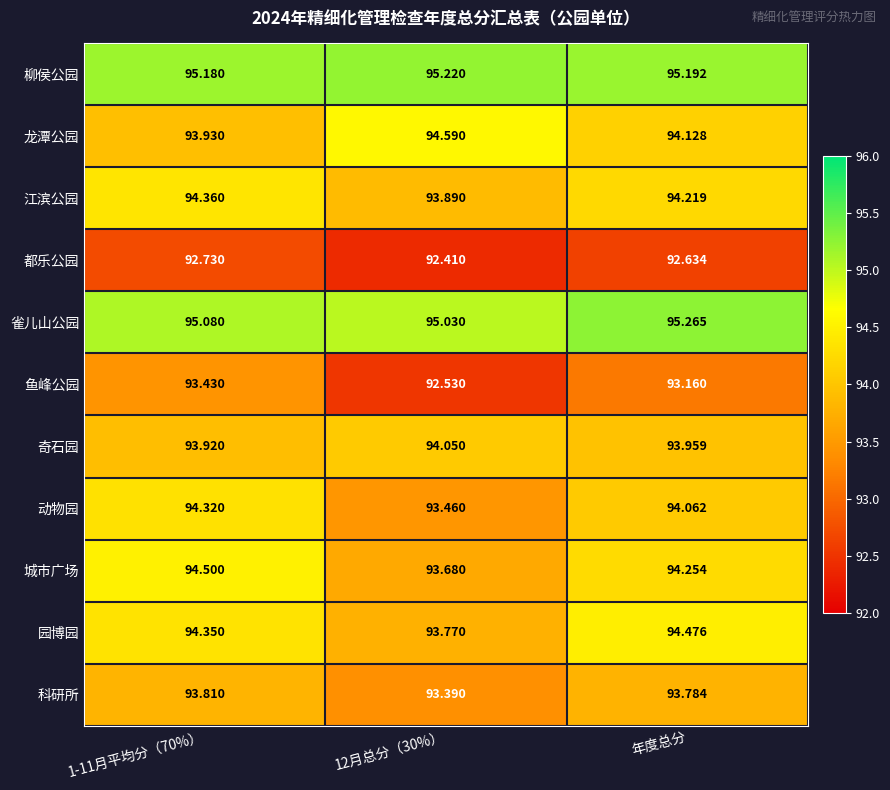

What is the smallest value displayed?

92.4